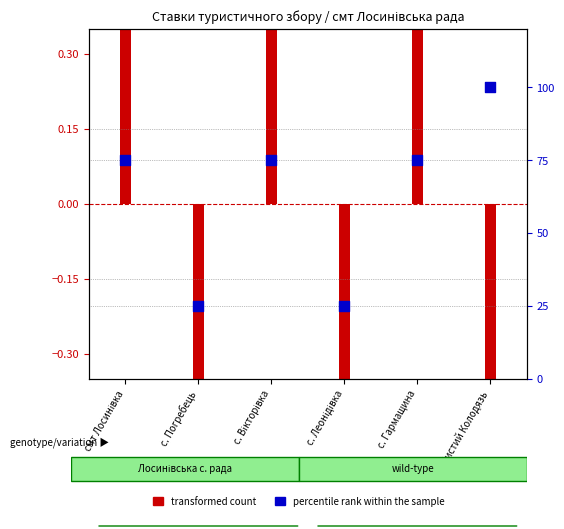

Approximately how many times larger is the value at с. Вікторівка compared to с. Леонідівка?

3.0